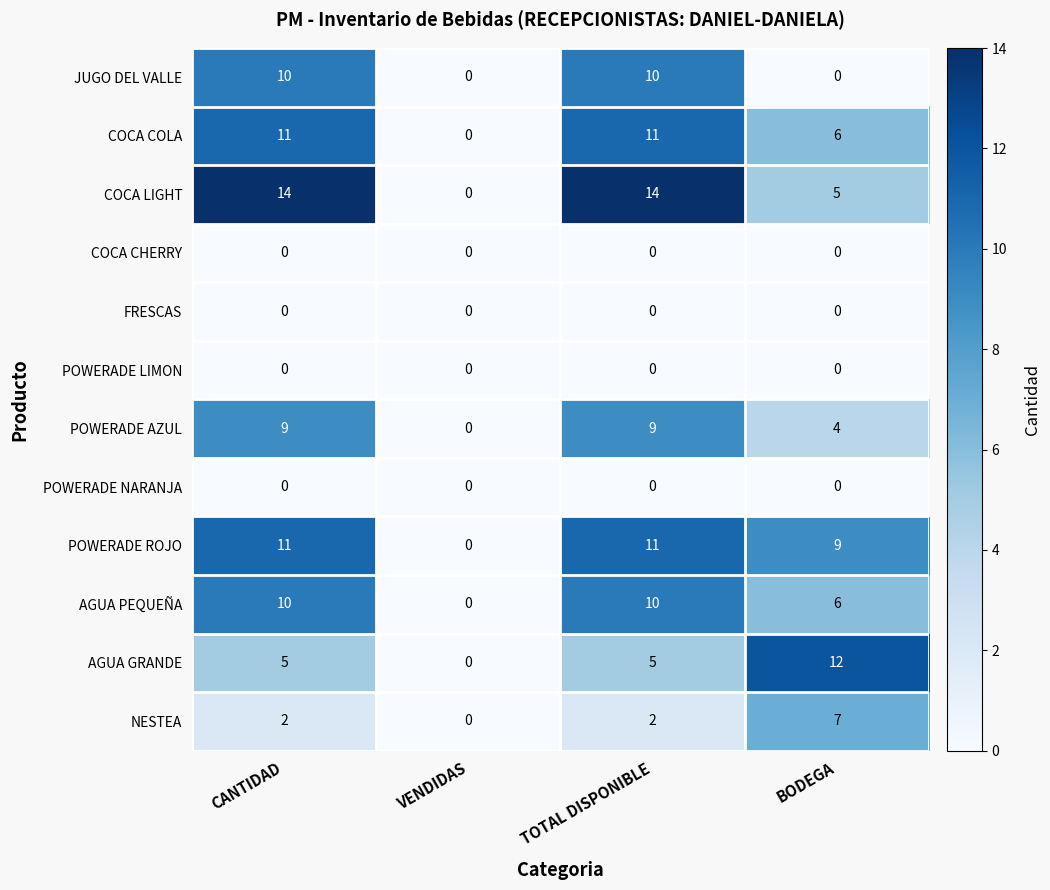

What is the difference between the COCA LIGHT values at CANTIDAD and BODEGA?

9